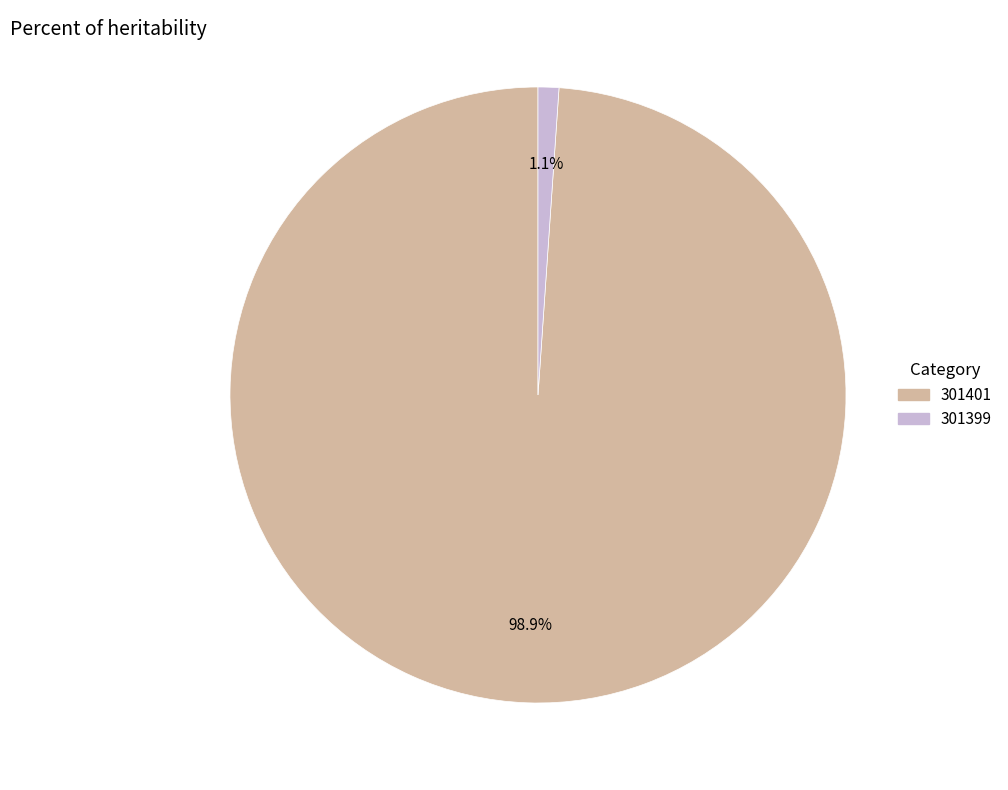

Which category has the smallest portion of the pie?

301399